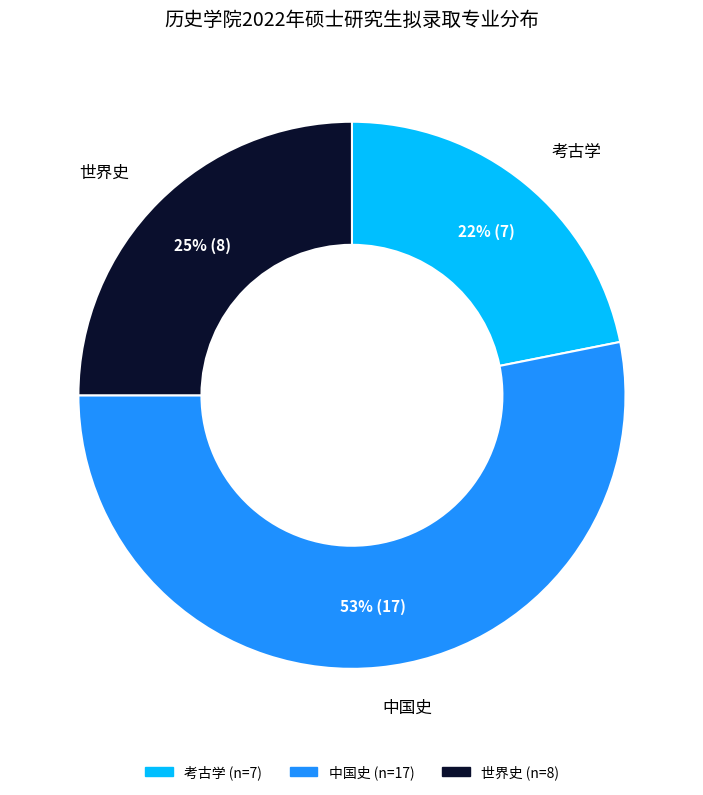

The 中国史 slice represents 41% of the pie. True or false?

False